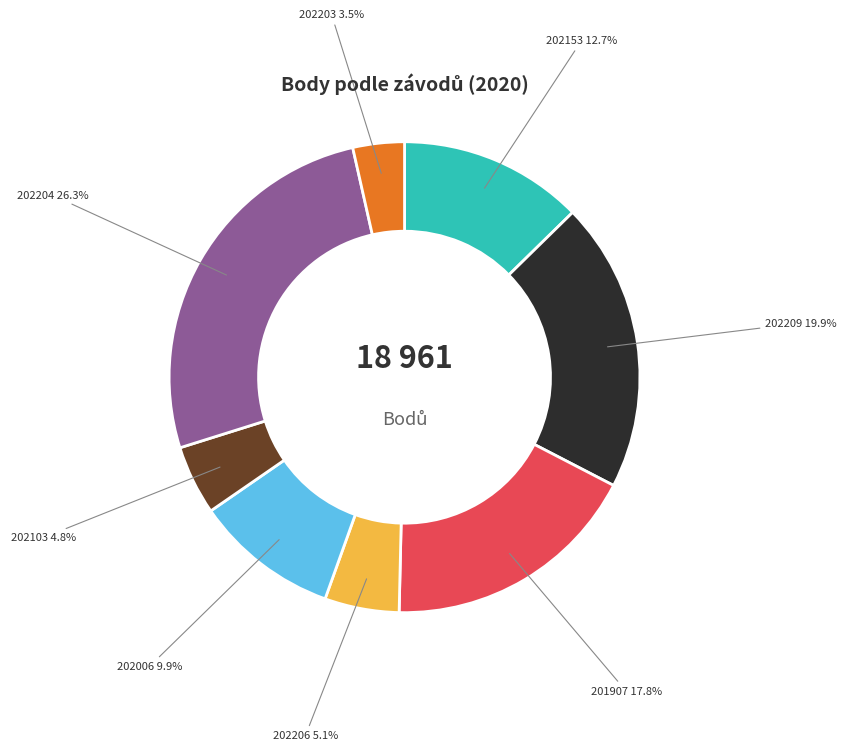

To the nearest percent, what is the difference between the largest and smallest slice percentages?

23%